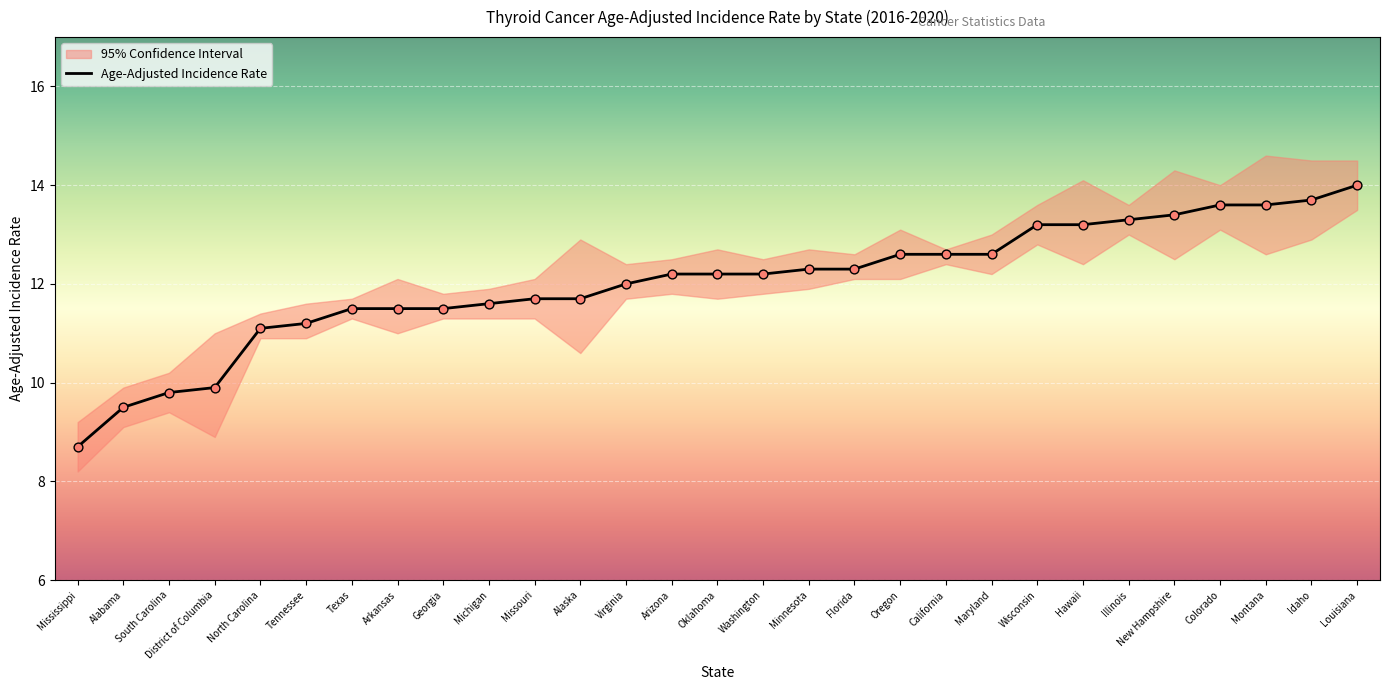

Which has a higher value, Montana or New Hampshire?

Montana